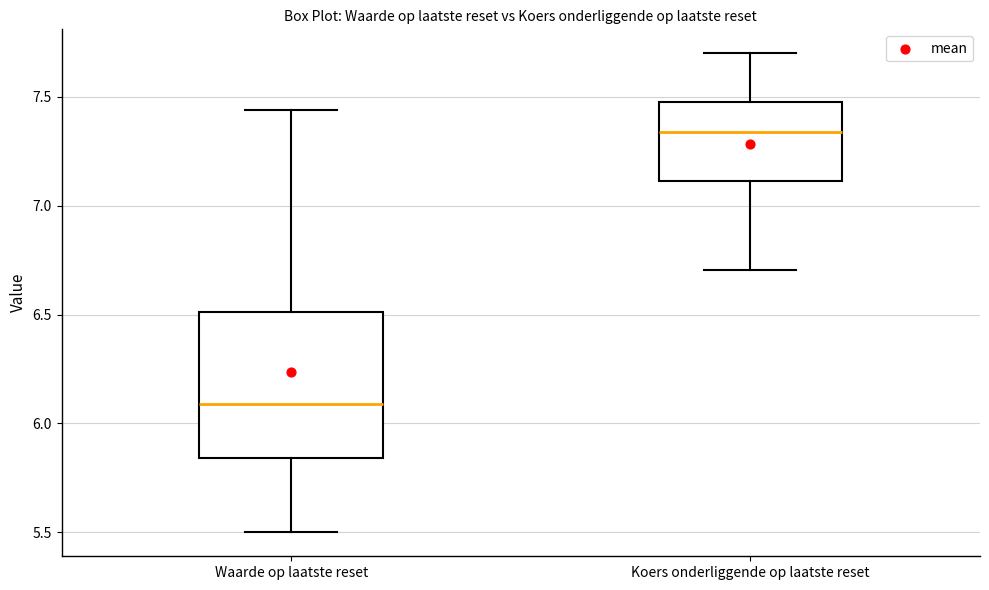

Reading left to right, transcribe this box plot: for each box, give where its median line is, the range the box spans, and where its two whiskers end, as read against the y-axis. The values are not printed on the chart, so give them approximately, as read against the axis.

Waarde op laatste reset: median 6.10, box 5.85 to 6.50, whiskers 5.50 to 7.45
Koers onderliggende op laatste reset: median 7.35, box 7.10 to 7.50, whiskers 6.70 to 7.70